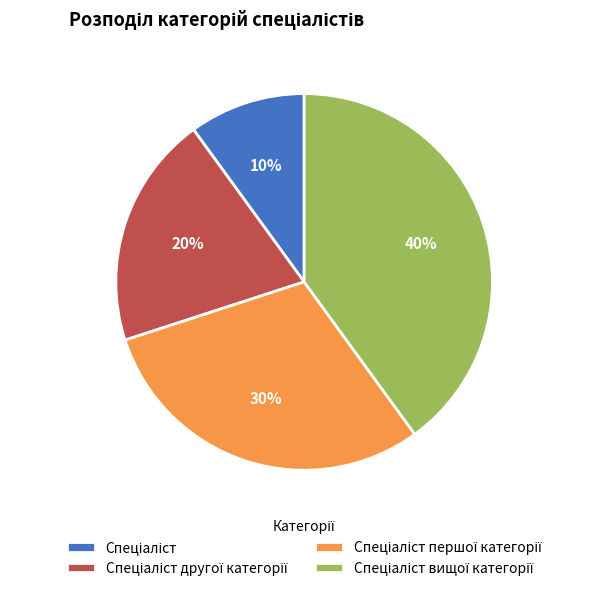

To the nearest percent, what is the average slice percentage?

25%